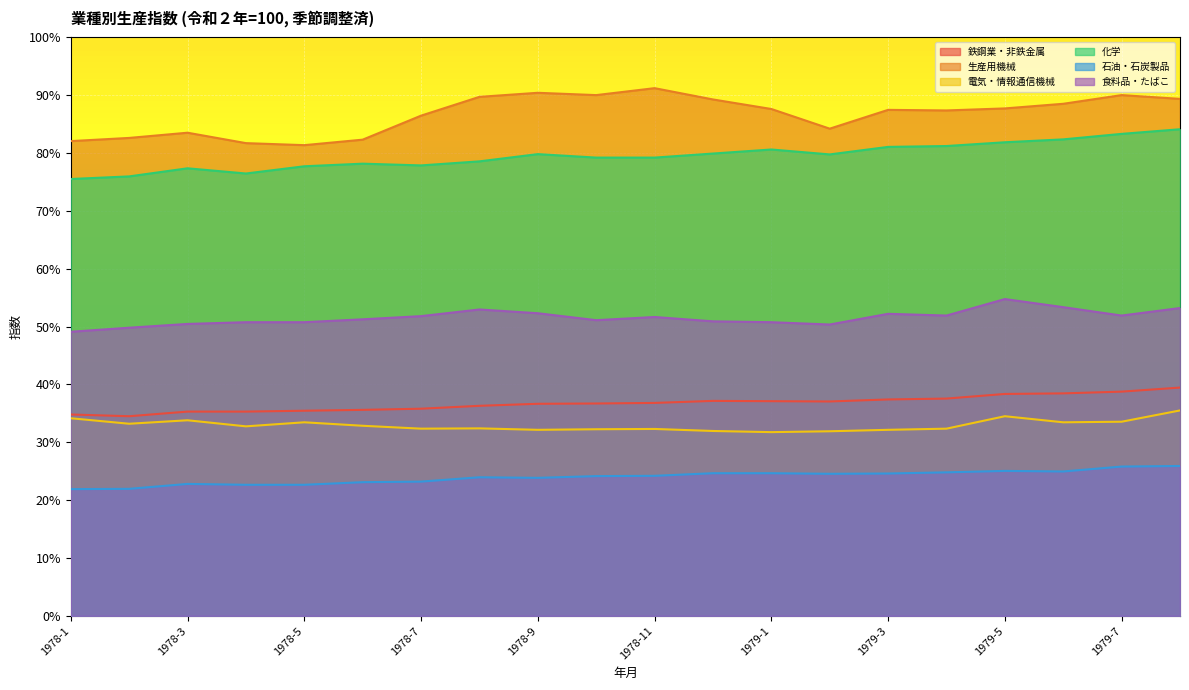

Which has a higher value, 1979-5 or 1978-3?

1979-5